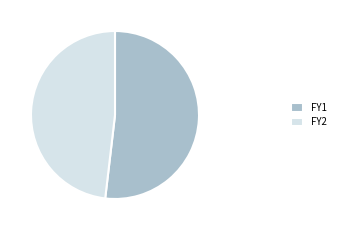

Is the sum of FY1 and FY2 greater than half?

Yes